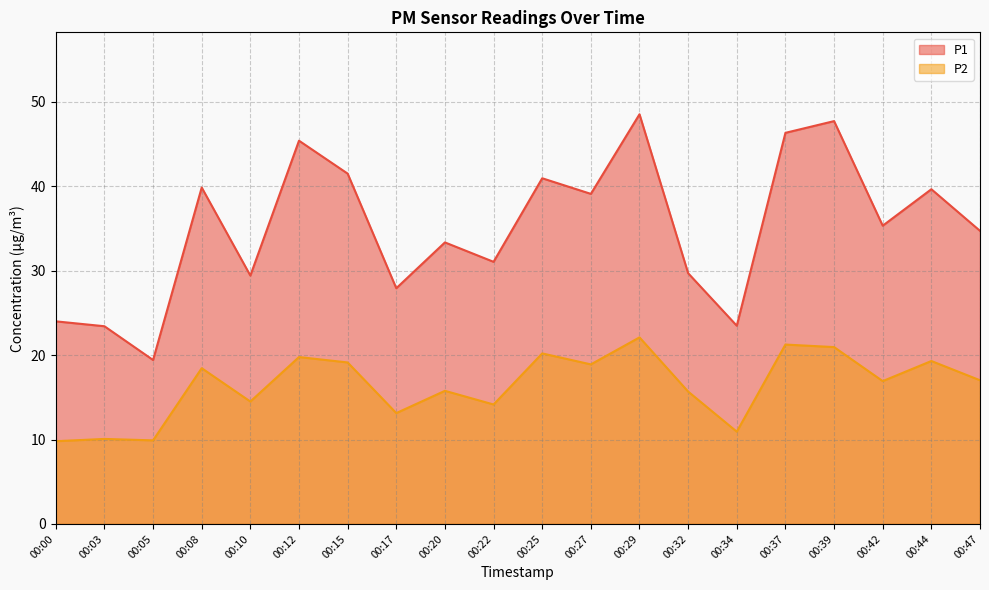

Is it true that P2 equals 7.6 at 00:10?

False